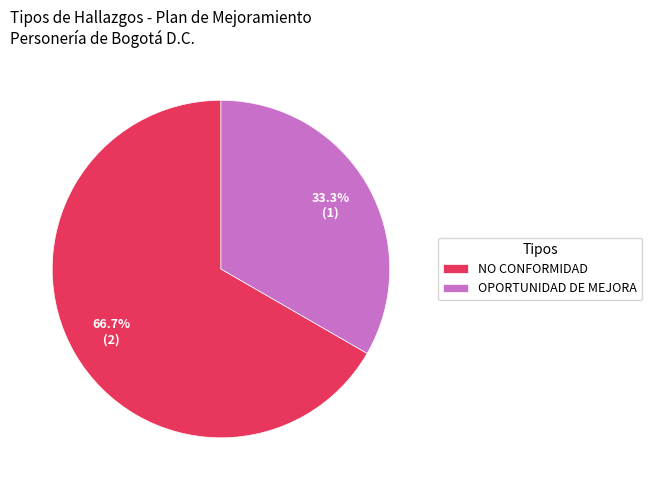

Is NO CONFORMIDAD the majority of the pie?

Yes